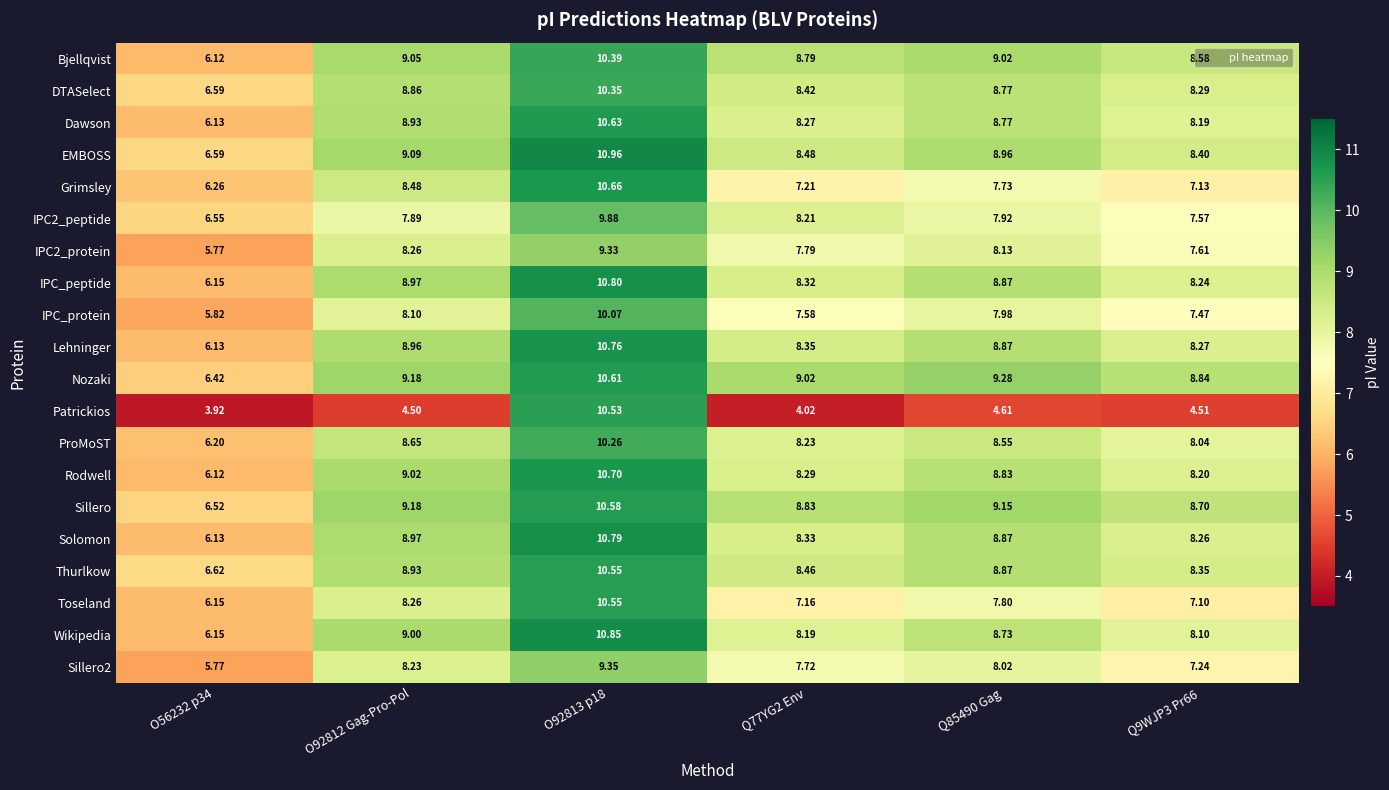

Which series has the widest spread of values?

Patrickios